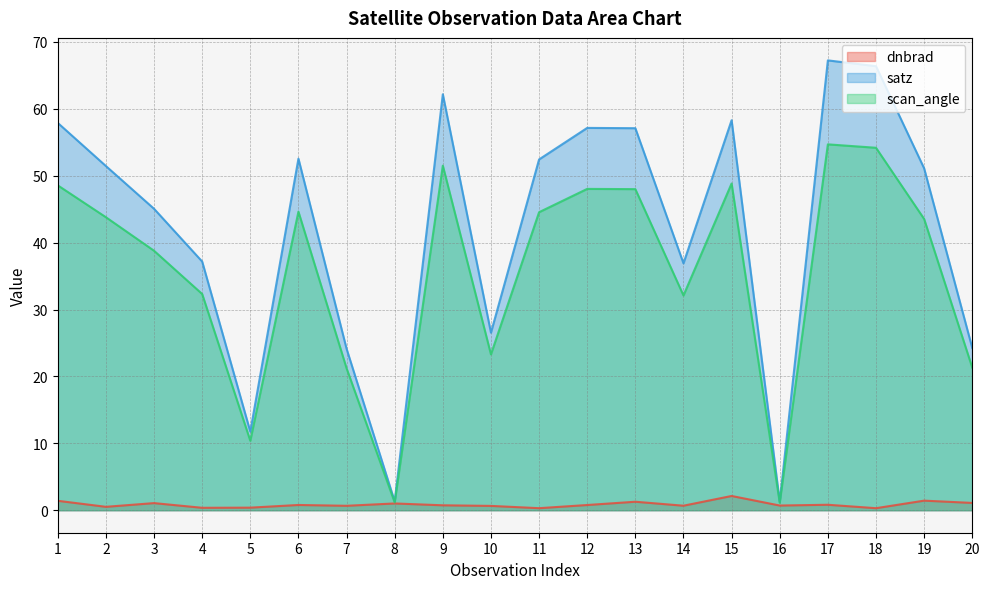

What is the total value across all series at 13?

106.4